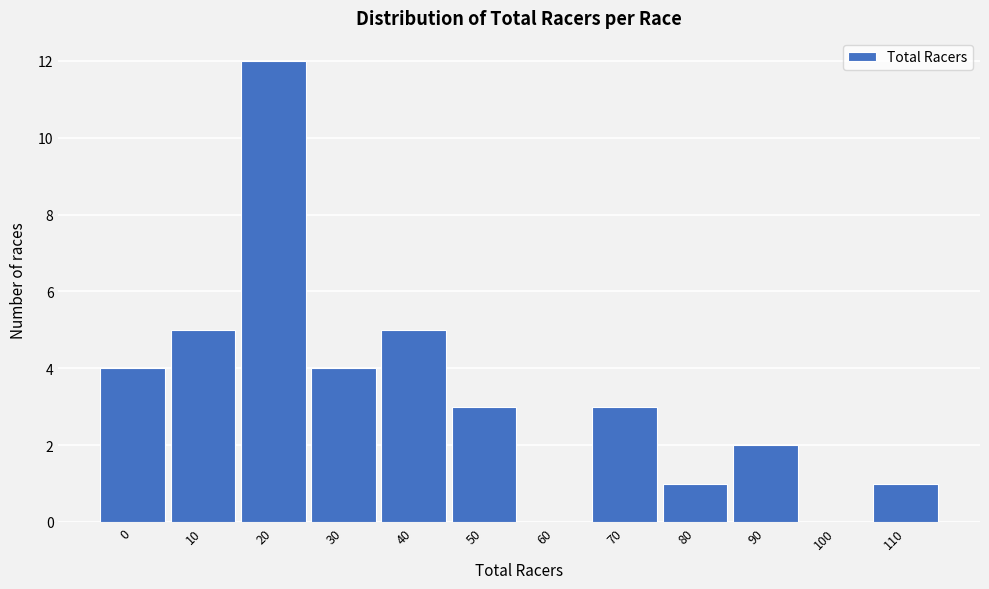

Reading left to right, list all the values displayed in this chart.

0=4	10=5	20=12	30=4	40=5	50=3	60=0	70=3	80=1	90=2	100=0	110=1